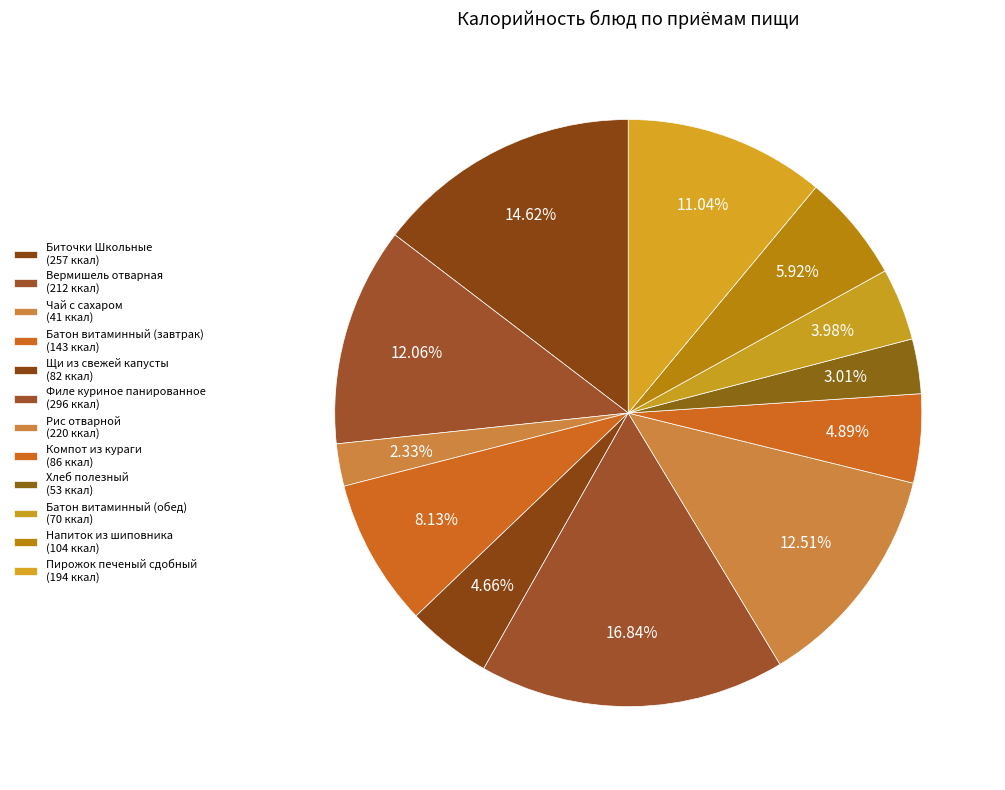

Count the number of slices in the pie.

12